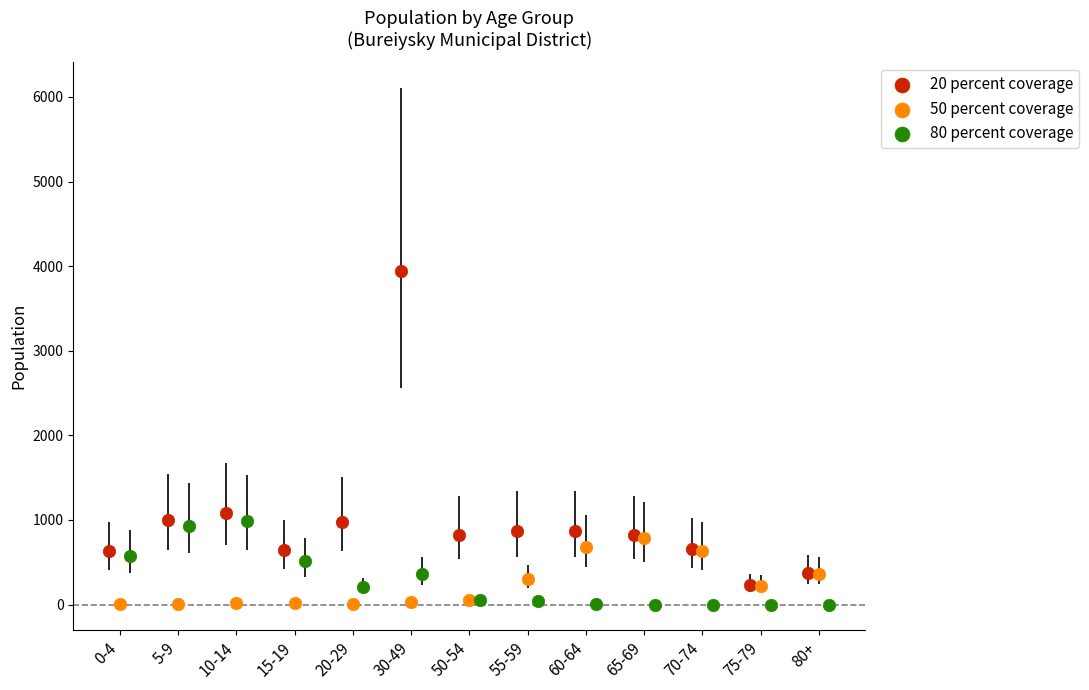

Which series contains the highest Y value?

20 percent coverage